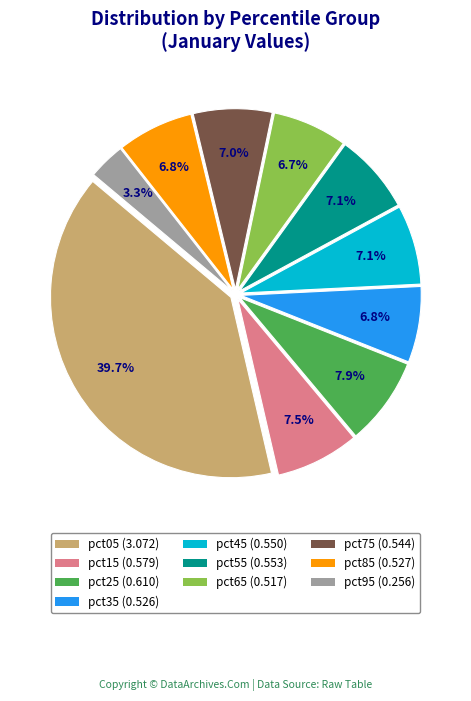

Combined, do pct85 (0.527) and pct35 (0.526) account for over 50%?

No